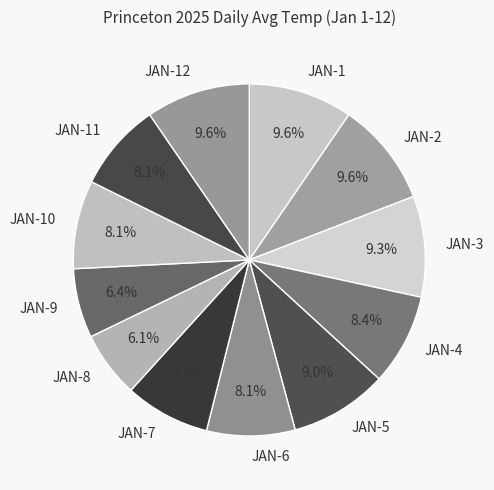

How many slices are in this pie chart?

12